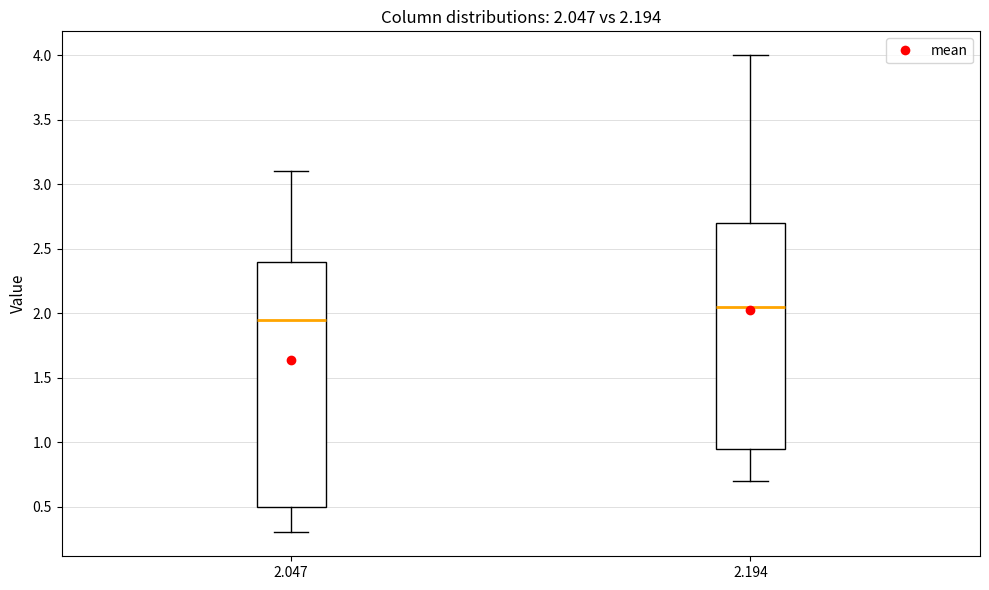

Comparing the boxes themselves (not the whiskers), which one is the tallest?

2.047